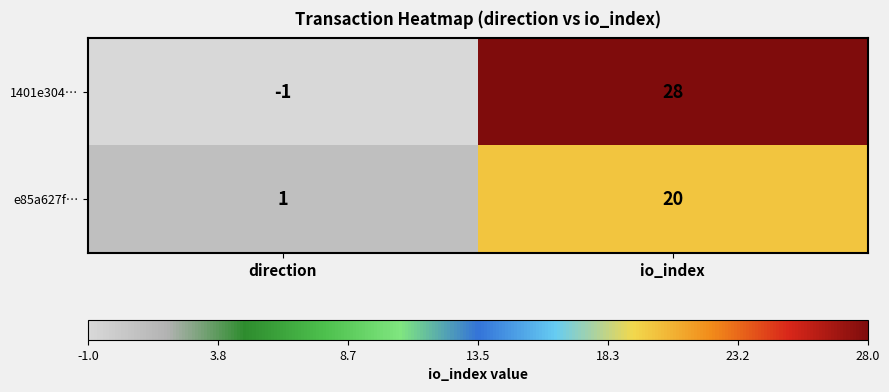

What is the sum of the e85a627f… values at io_index and direction?

21